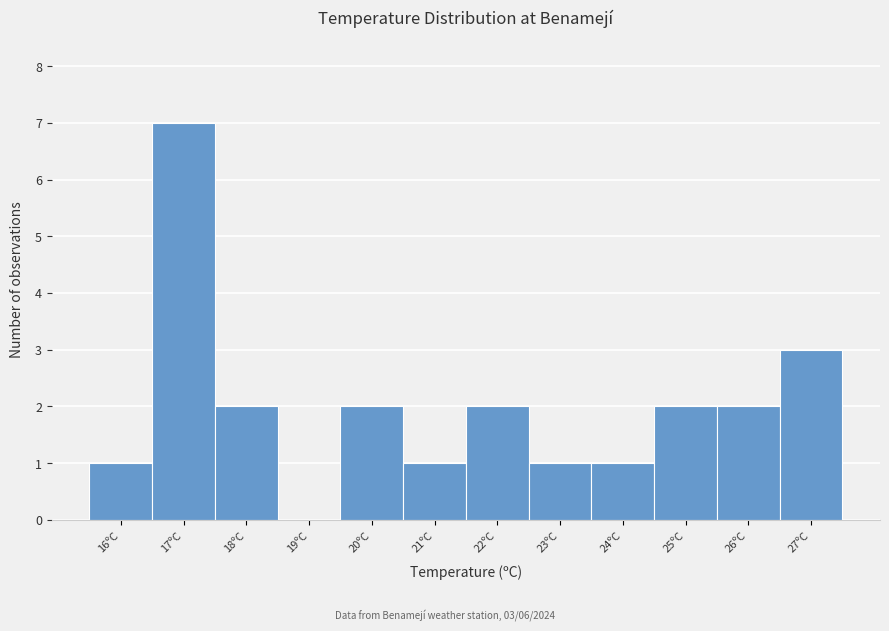

Reading left to right, extract all data points from this chart.

16ºC=1	17ºC=7	18ºC=2	19ºC=0	20ºC=2	21ºC=1	22ºC=2	23ºC=1	24ºC=1	25ºC=2	26ºC=2	27ºC=3